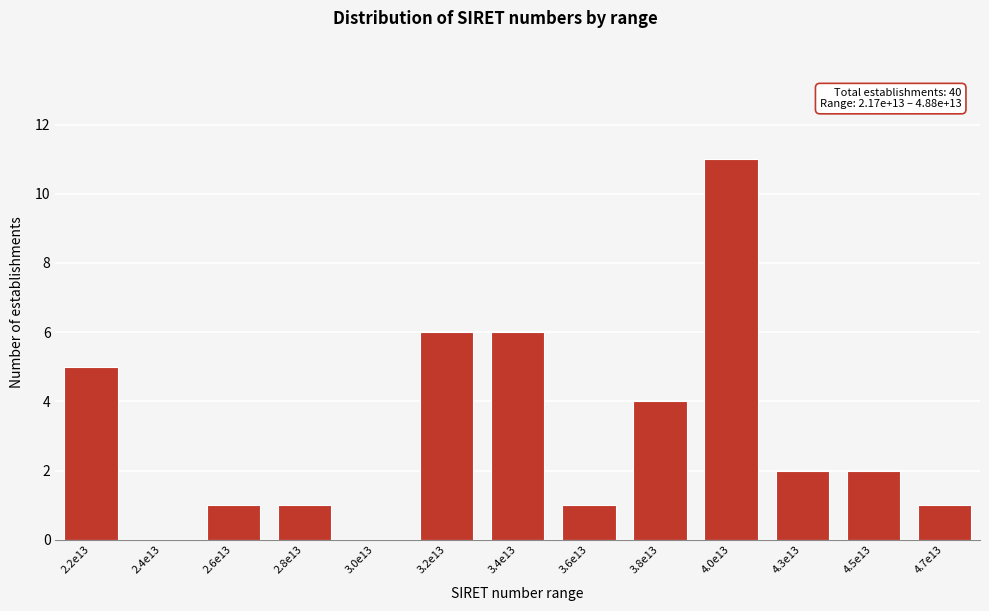

Reading left to right, list all the values displayed in this chart.

2.2e13=5	2.4e13=0	2.6e13=1	2.8e13=1	3.0e13=0	3.2e13=6	3.4e13=6	3.6e13=1	3.8e13=4	4.0e13=11	4.3e13=2	4.5e13=2	4.7e13=1